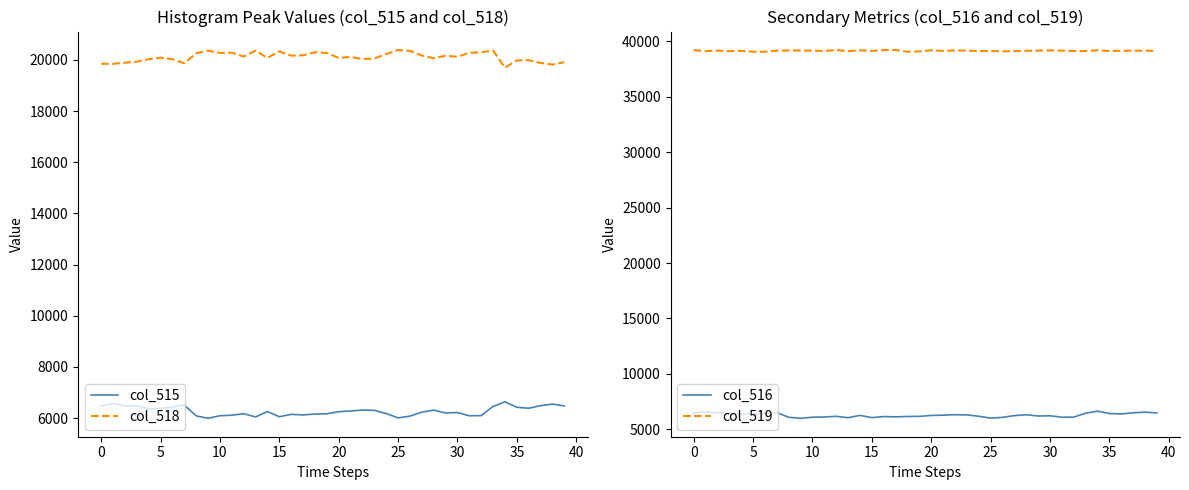

Which series has the largest range (max minus min)?

col_518